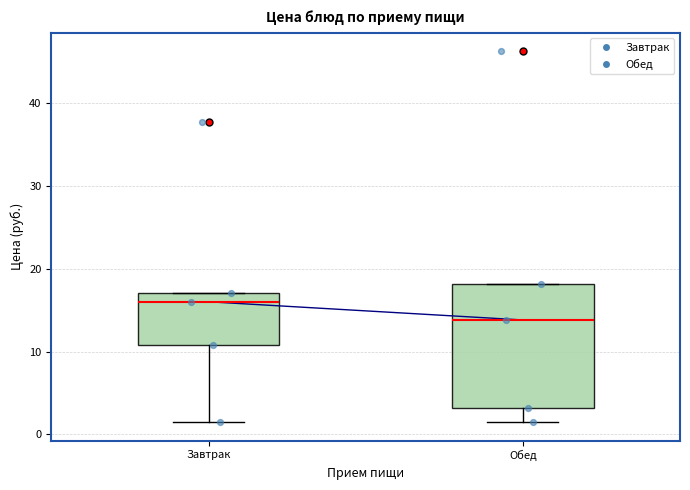

Where is the upper edge of the box for Обед on the y-axis? The values are not printed on the chart, so give them approximately, as read against the axis.

18